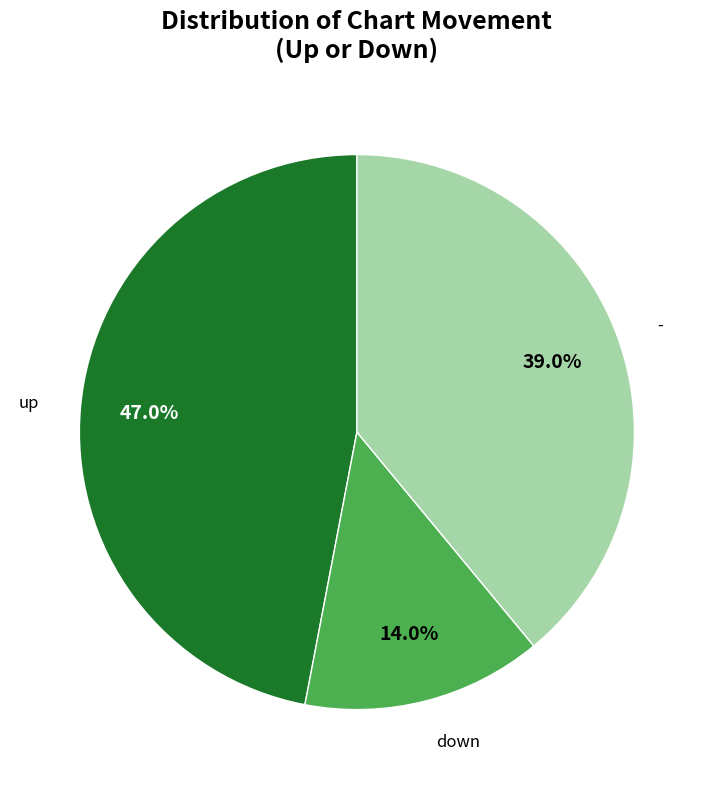

To the nearest percent, what is the average slice percentage?

33%